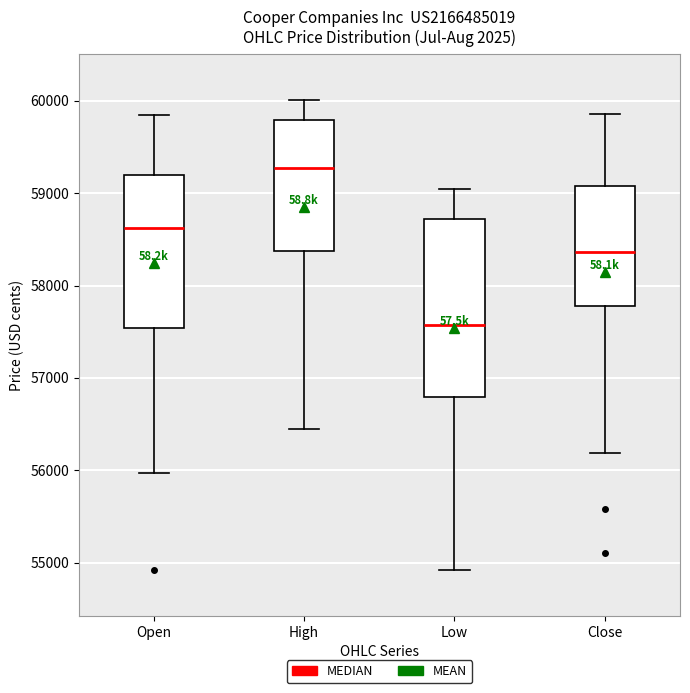

Which box has the lowest median line?

Low